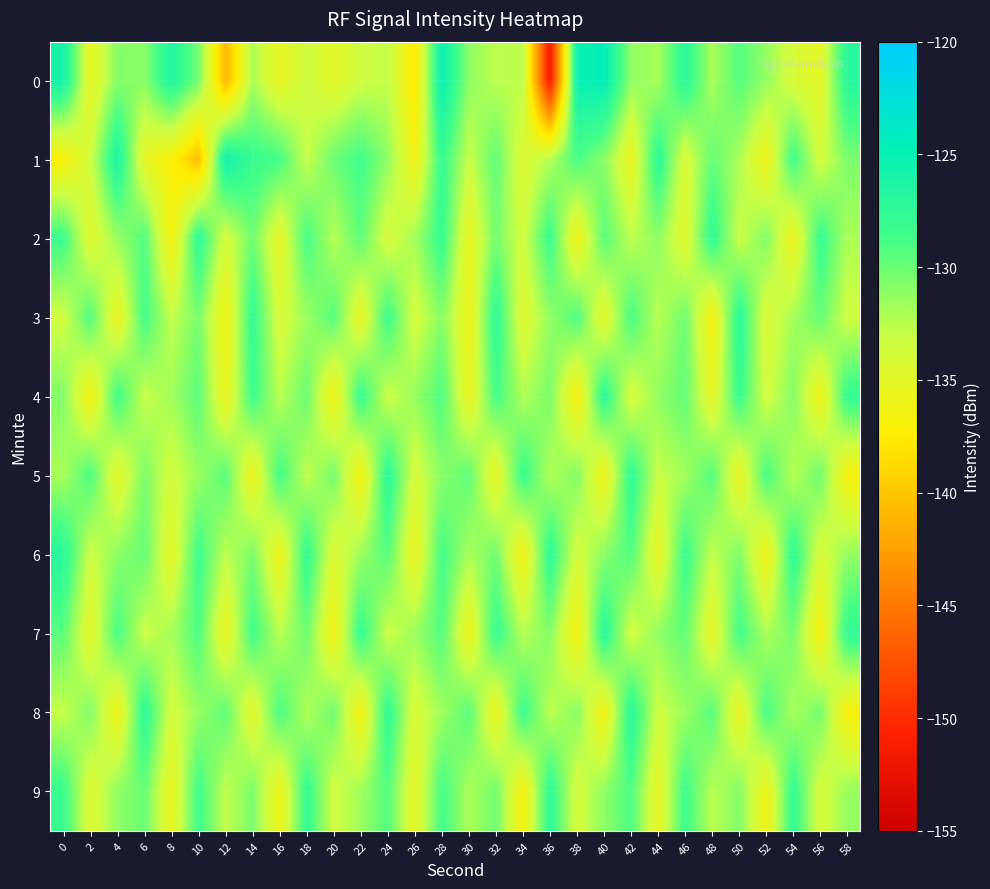

Rank the series at 12 from lowest to highest value.

0, 3, 4, 7, 2, 9, 6, 8, 5, 1